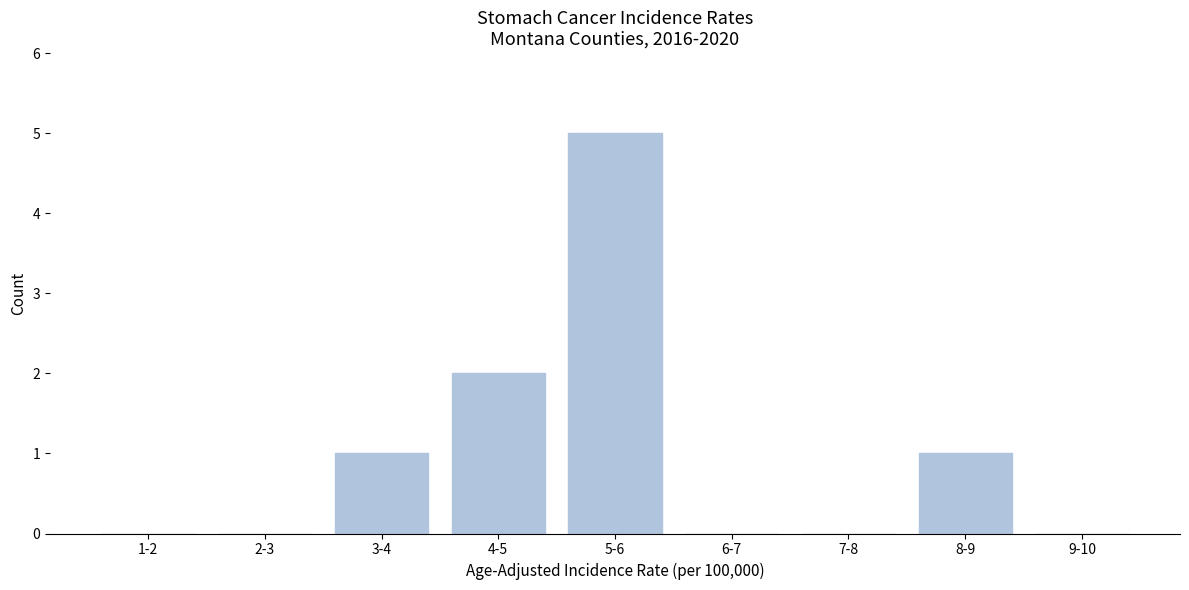

Reading left to right, what are all the values shown in this chart?

1-2=0	2-3=0	3-4=1	4-5=2	5-6=5	6-7=0	7-8=0	8-9=1	9-10=0